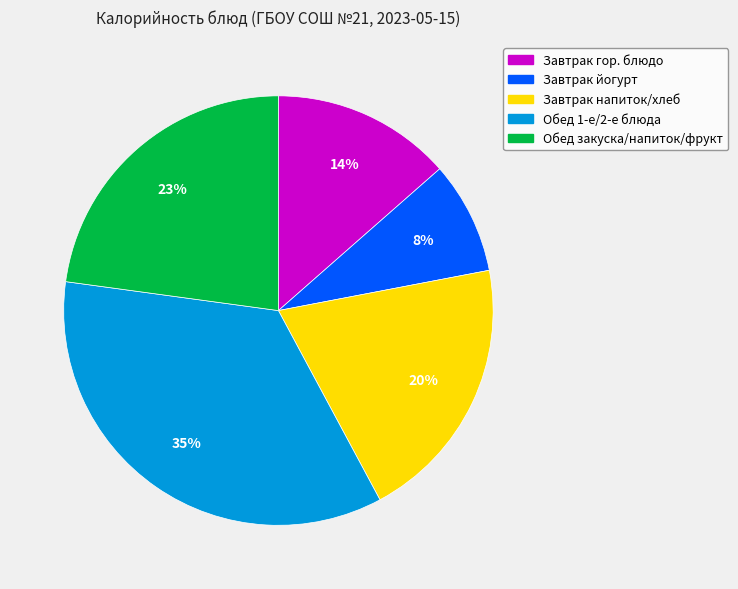

Does any single category account for the majority?

No